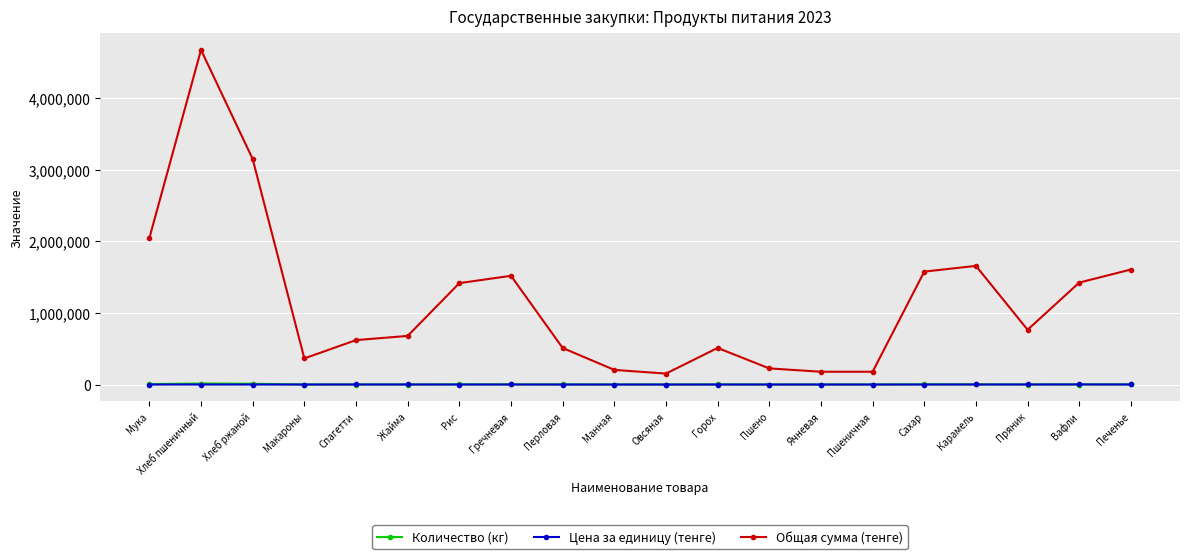

Is this an area chart (filled region under the line)?

No